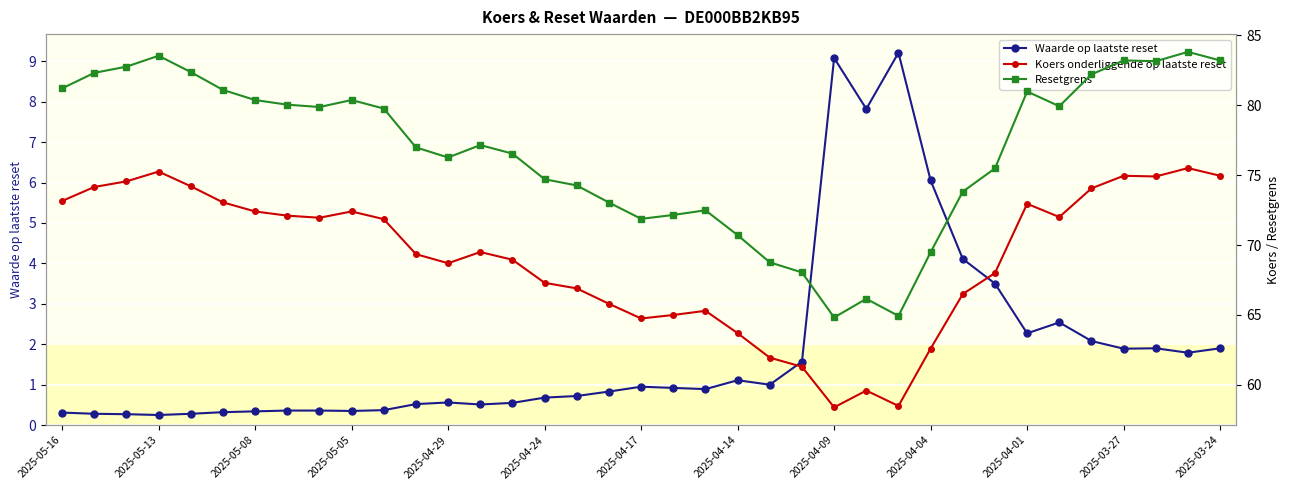

True or false: Koers onderliggende op laatste reset and Resetgrens intersect in this chart.

False